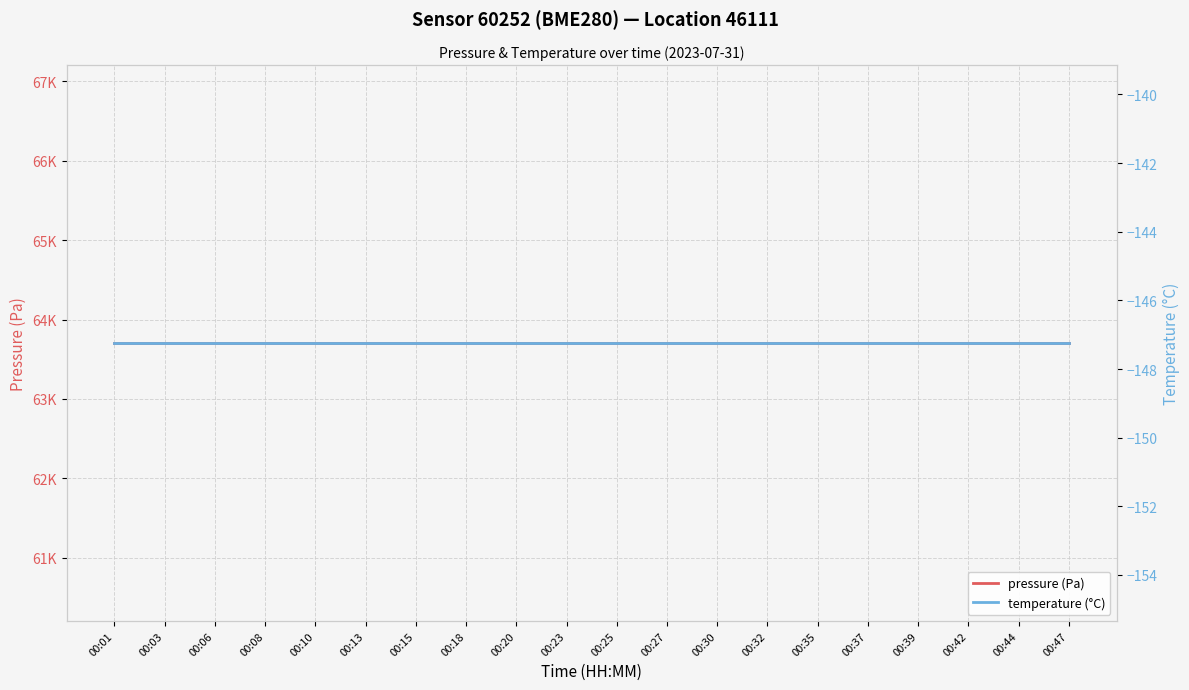

What is the value of the pressure (Pa) point at the 6th from the left?

63704.8